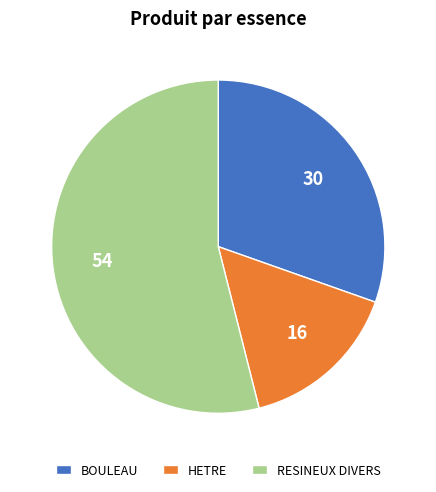

Approximately how many times larger is the value at HETRE compared to BOULEAU?

0.5